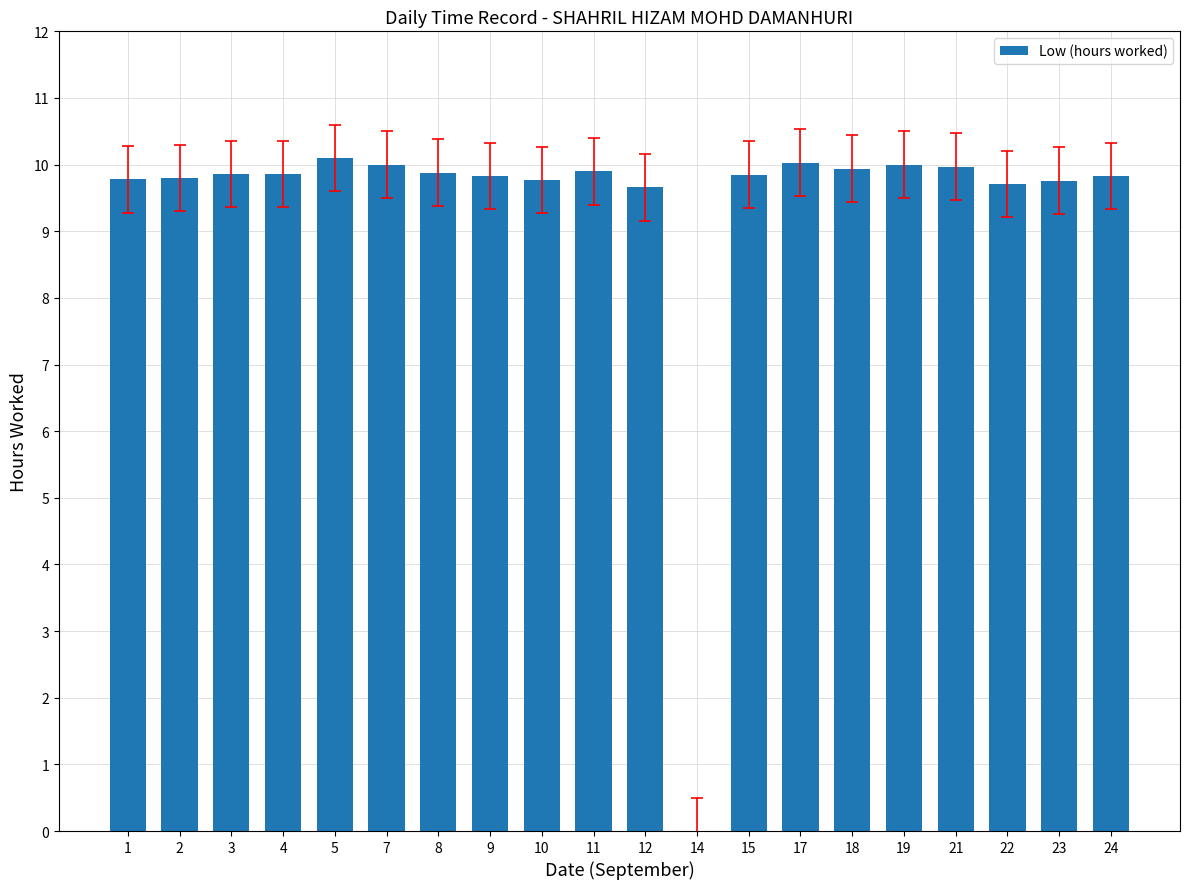

What is the sum of all values?

187.5